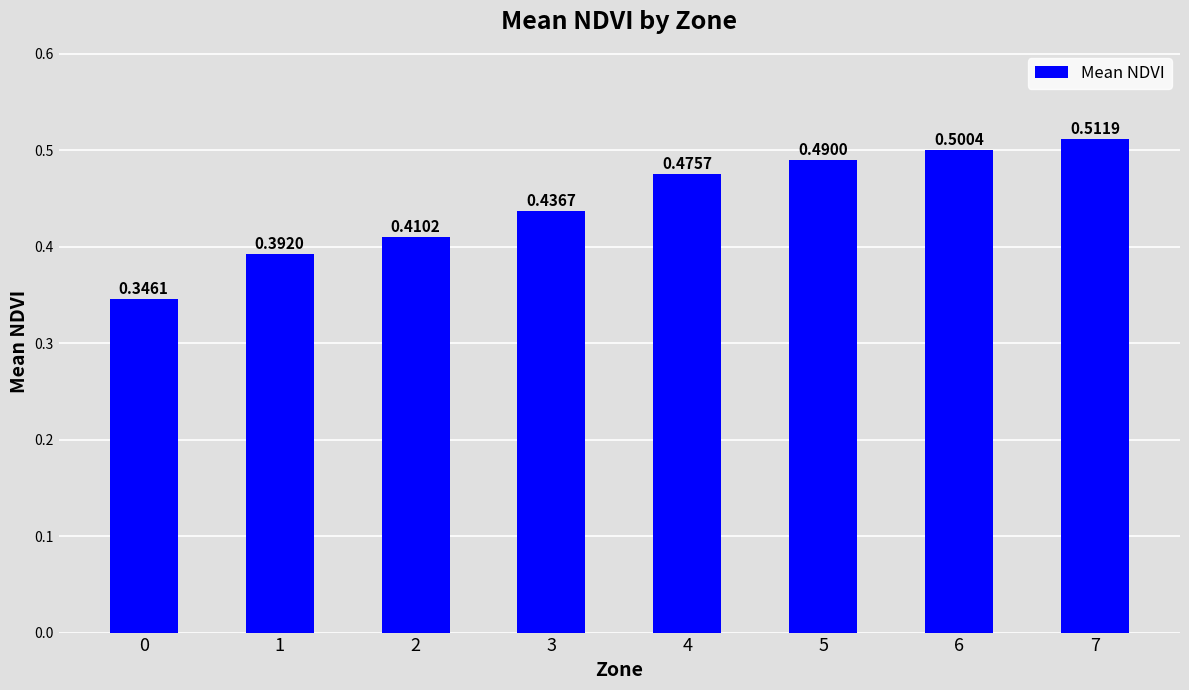

What is the difference between the maximum and minimum values?

0.2